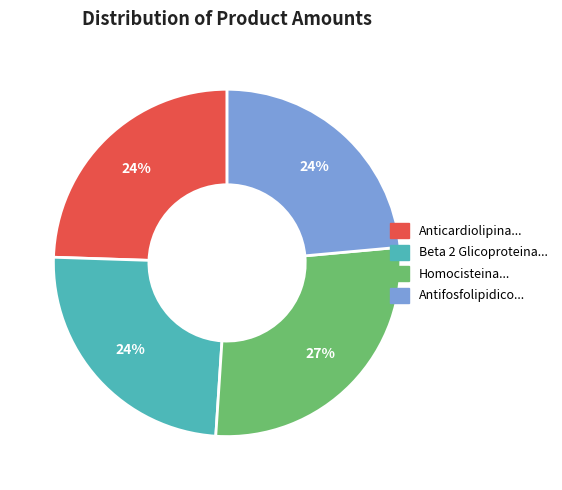

Is there any slice that represents more than half of the pie?

No